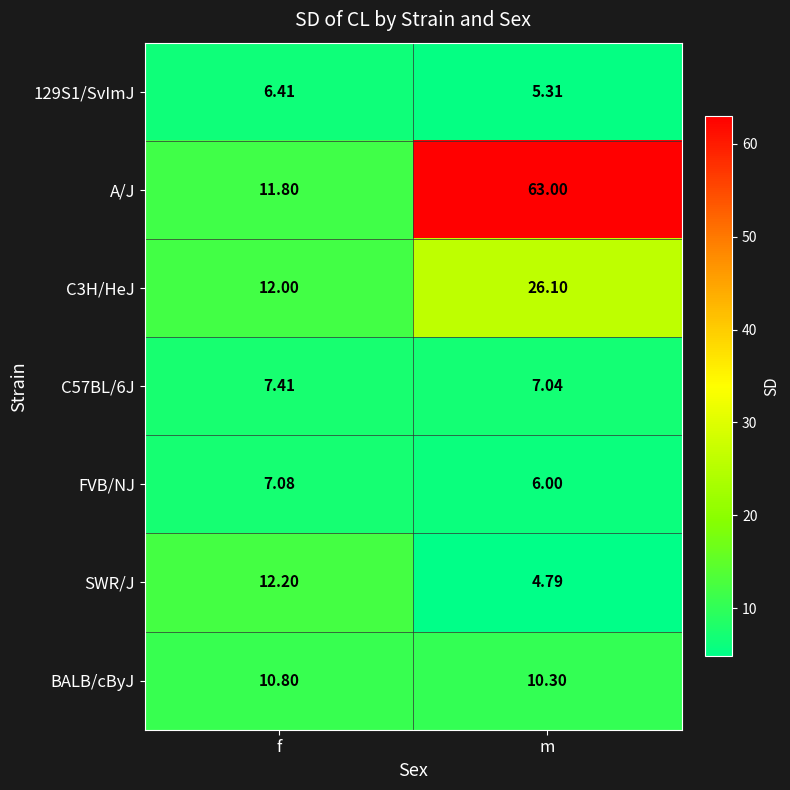

At which label is 129S1/SvImJ closest to 5?

m